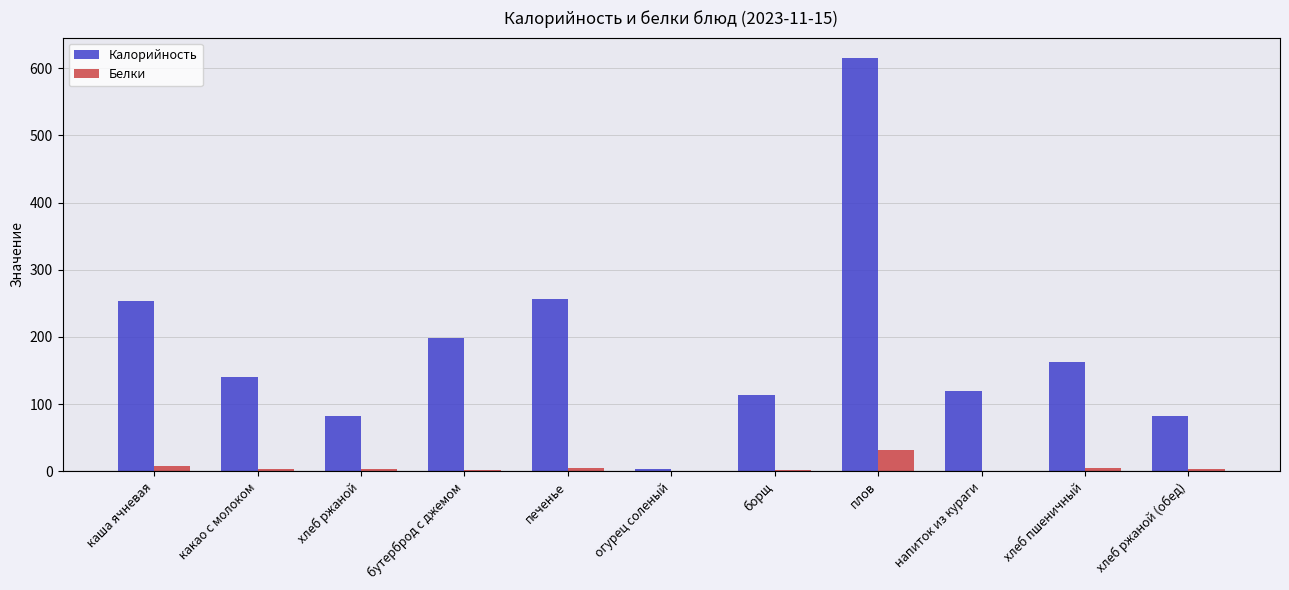

Which label corresponds to the largest value in the chart?

плов